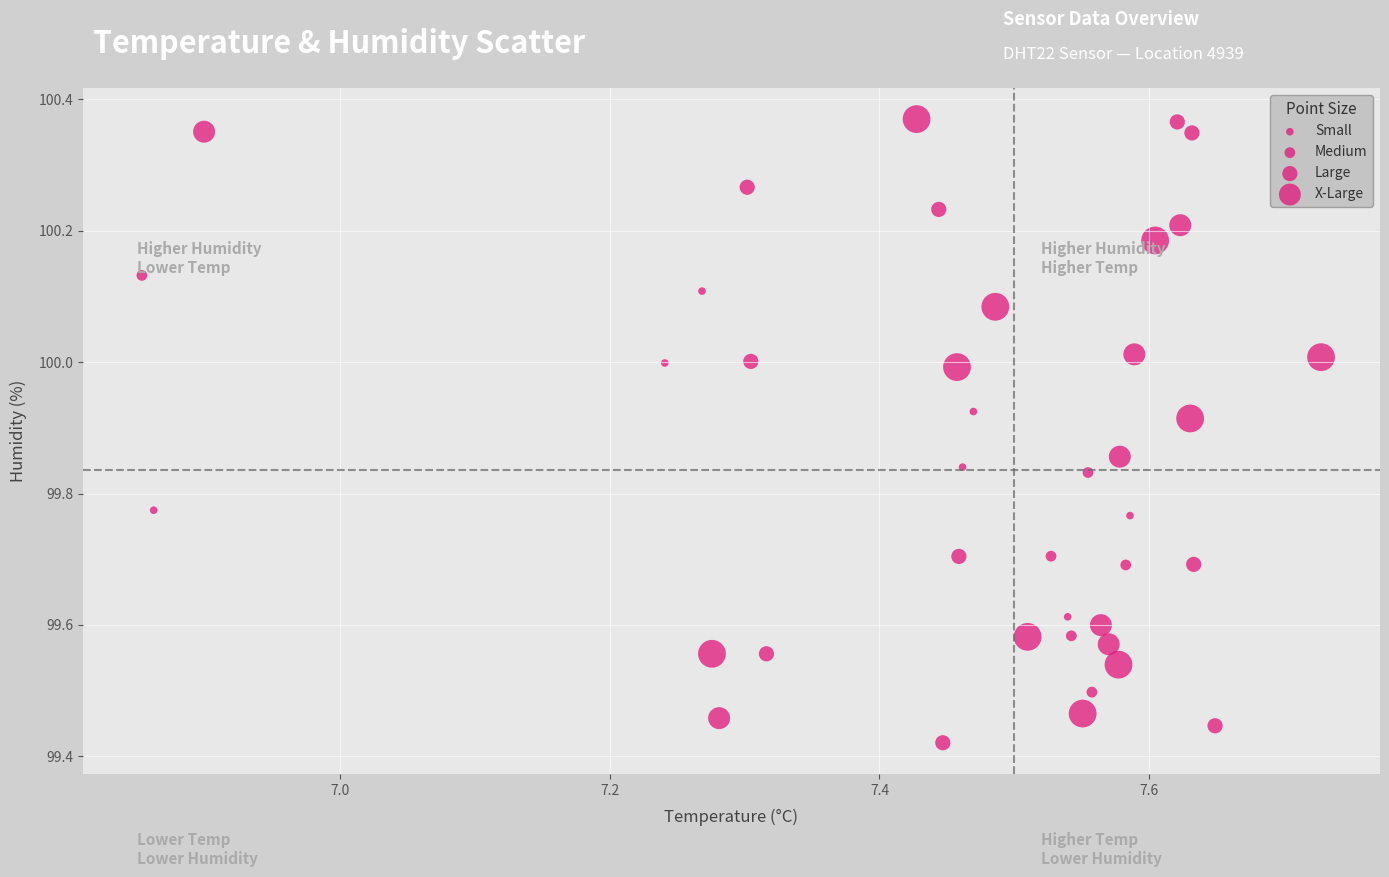

What is the range of Y values (max minus min)?

0.9